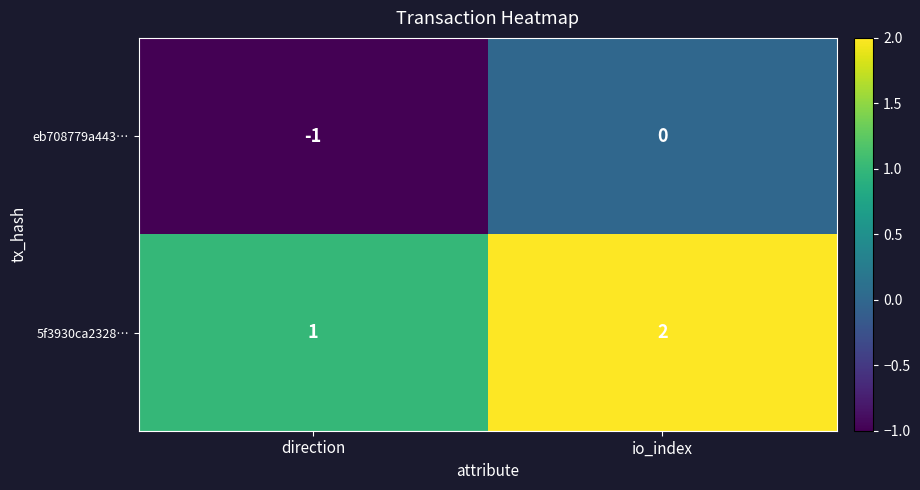

Where is 5f3930ca2328… nearest to the value 1?

direction